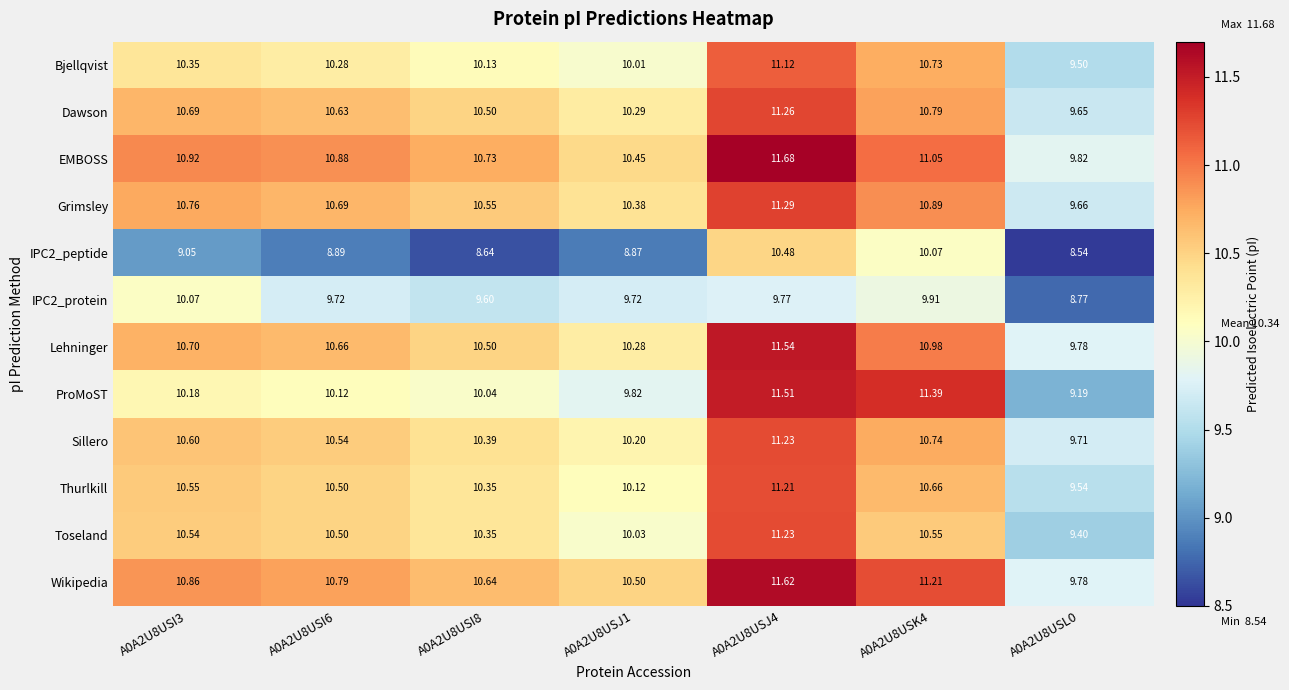

Which category has the lowest value across all series?

A0A2U8USL0